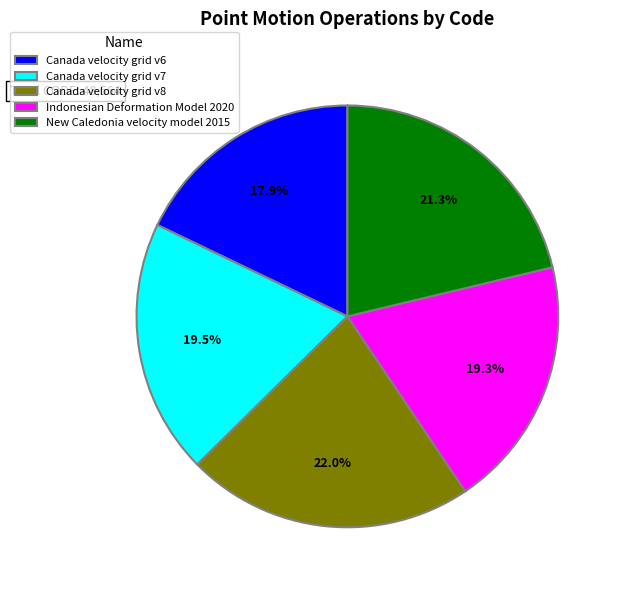

To the nearest percent, what is the average slice percentage?

20%